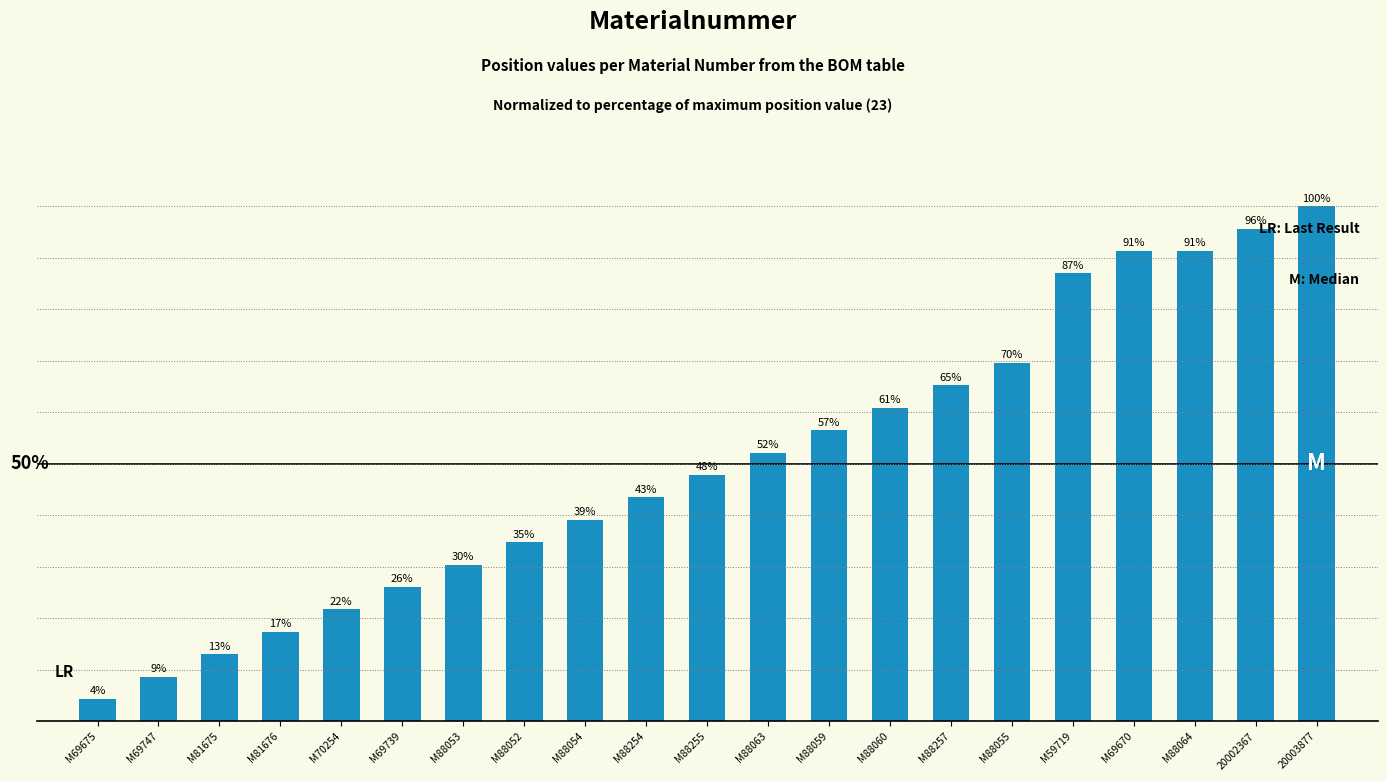

Which category has the lowest value across all series?

M69675